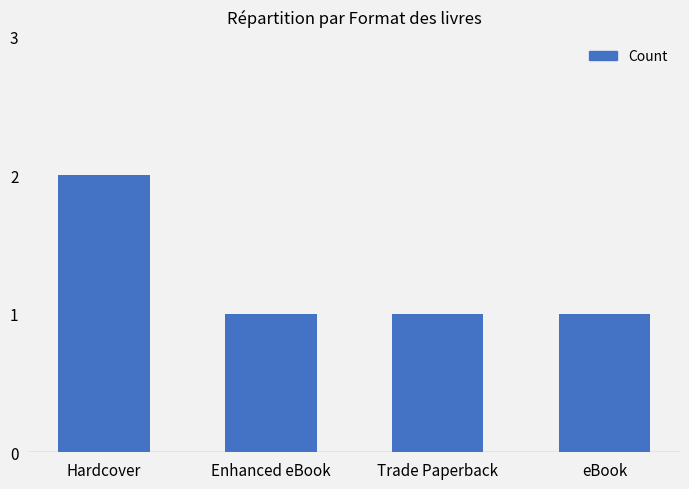

How many bars are there in total?

4